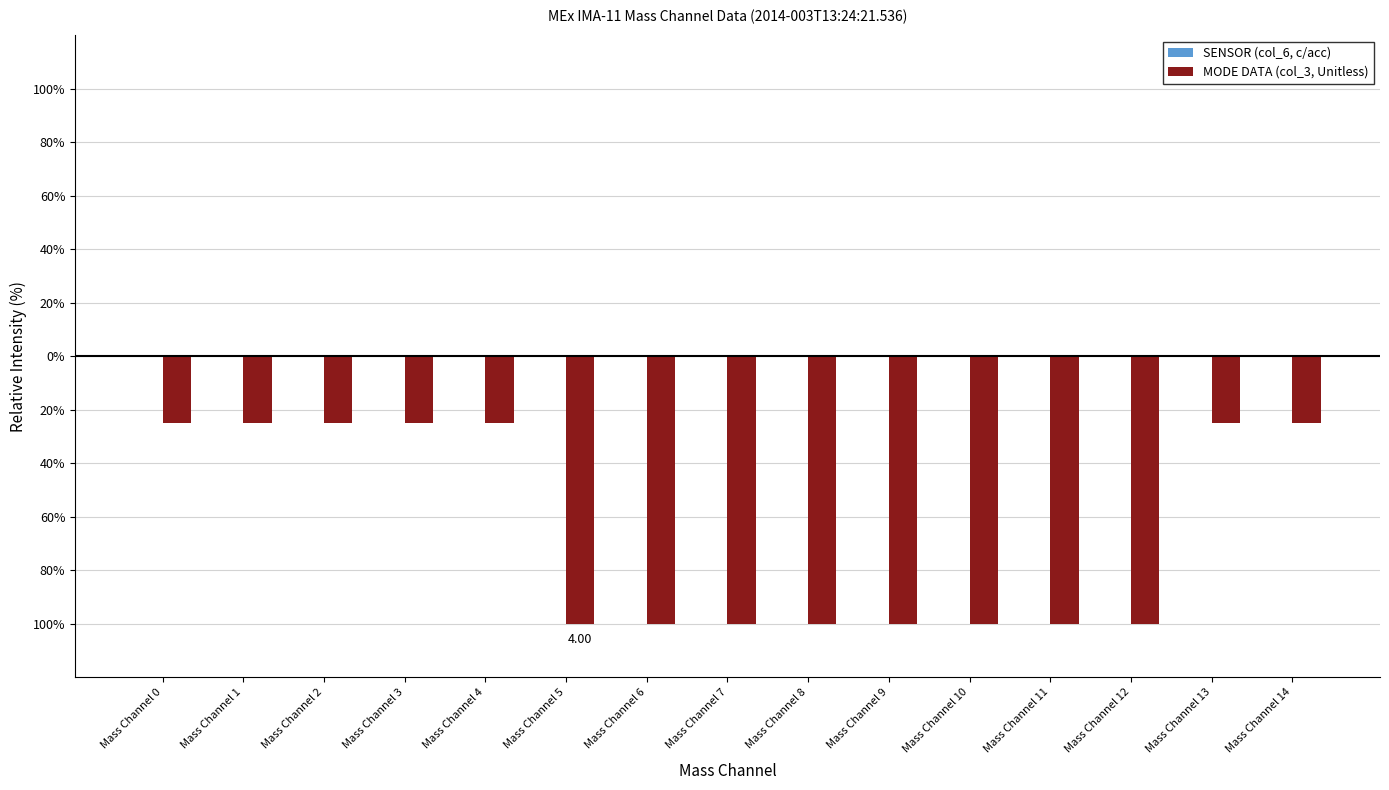

Reading left to right, extract all data points from this chart.

SENSOR (col_6, c/acc): Mass Channel 0=0	Mass Channel 1=0	Mass Channel 2=0	Mass Channel 3=0	Mass Channel 4=0	Mass Channel 5=0	Mass Channel 6=0	Mass Channel 7=0	Mass Channel 8=0	Mass Channel 9=0	Mass Channel 10=0	Mass Channel 11=0	Mass Channel 12=0	Mass Channel 13=0	Mass Channel 14=0
MODE DATA (col_3, Unitless): Mass Channel 0=-25	Mass Channel 1=-25	Mass Channel 2=-25	Mass Channel 3=-25	Mass Channel 4=-25	Mass Channel 5=-100	Mass Channel 6=-100	Mass Channel 7=-100	Mass Channel 8=-100	Mass Channel 9=-100	Mass Channel 10=-100	Mass Channel 11=-100	Mass Channel 12=-100	Mass Channel 13=-25	Mass Channel 14=-25